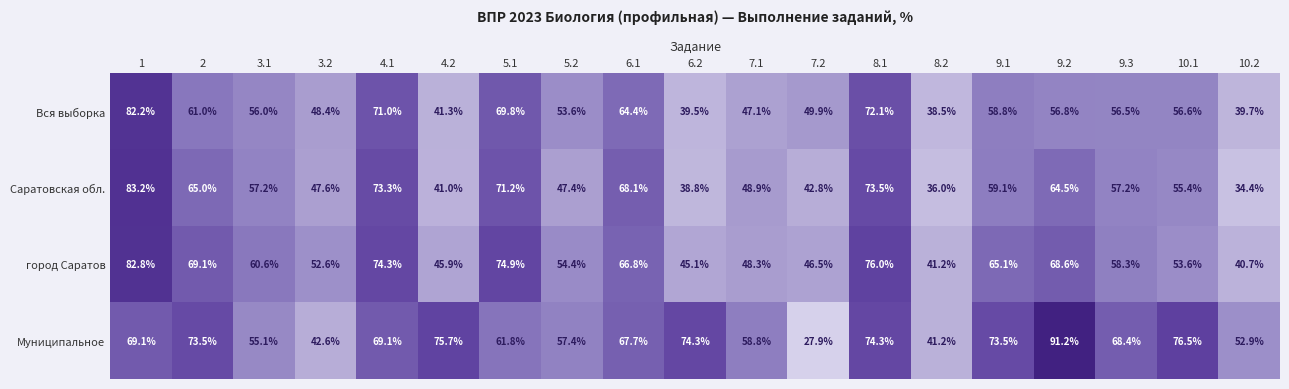

At 9.2, list the series in order from smallest to largest.

Вся выборка, Саратовская обл., город Саратов, Муниципальное